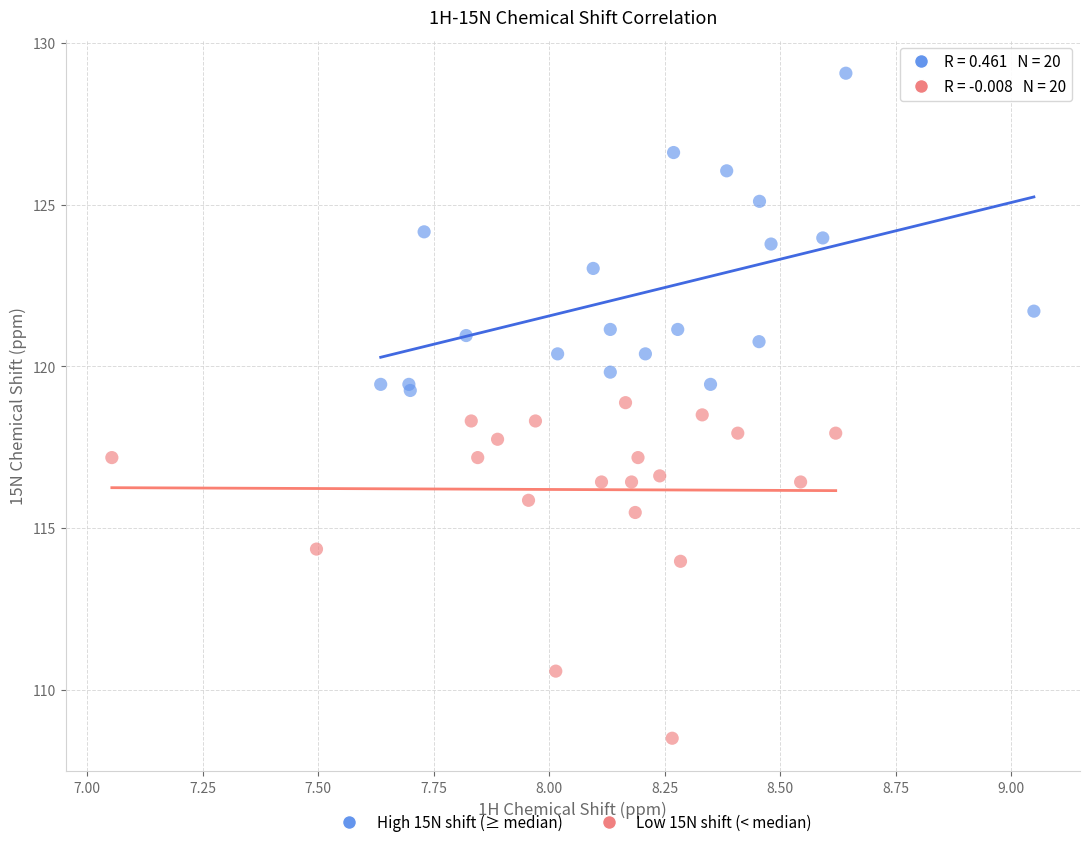

Which series contains the lowest Y value?

Low 15N shift (< median)